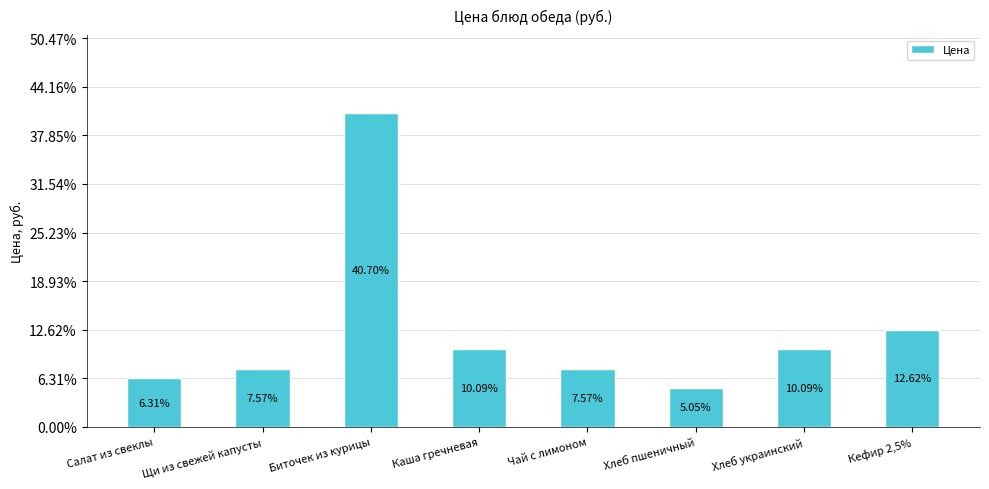

Reading left to right, what are all the values shown in this chart?

5.0	6.0	32.3	8.0	6.0	4.0	8.0	10.0